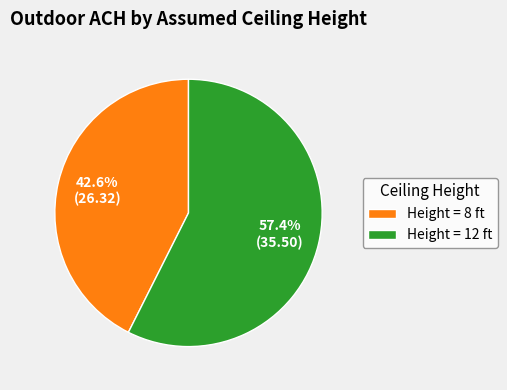

What is the ratio of the value at Height = 8 ft to the value at Height = 12 ft?

0.7